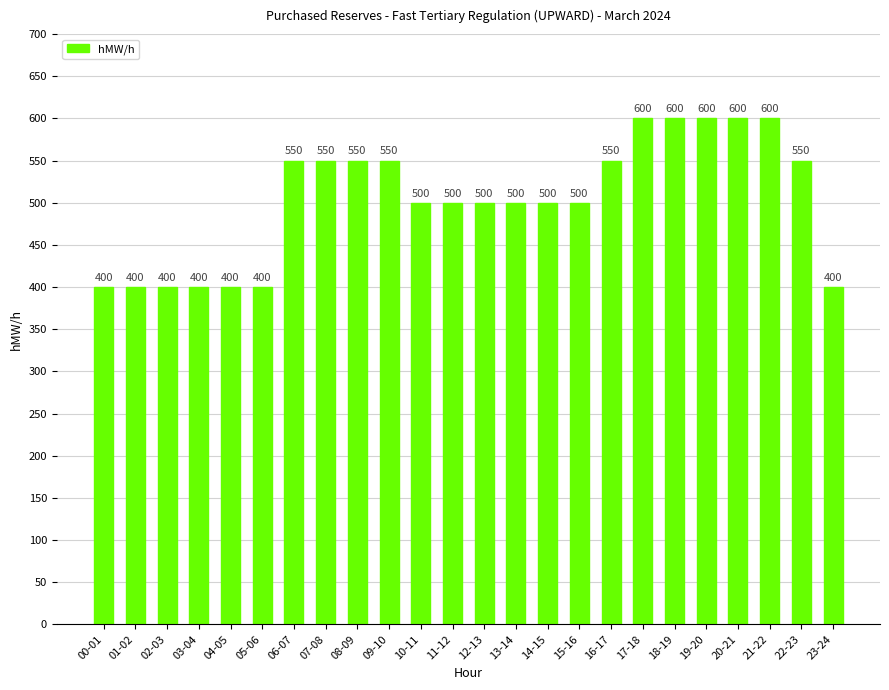

What is the value of the 24th bar from the left?

400